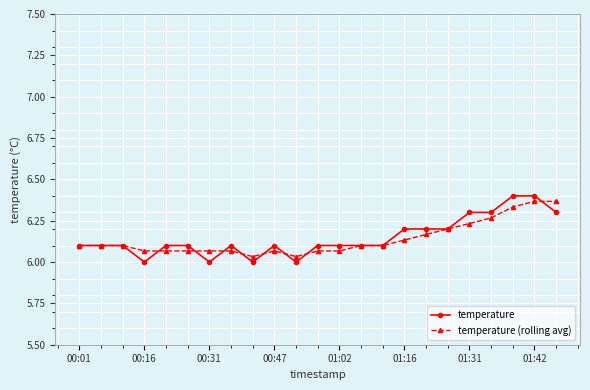

True or false: temperature has more than 0 interior local peaks.

True